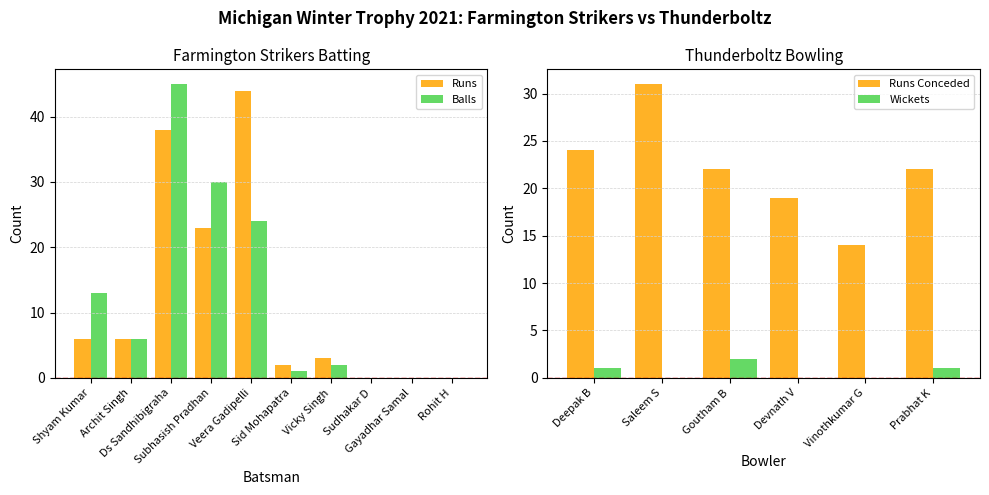

Rank the series by their maximum value, from highest to lowest.

Farmington Strikers Balls, Farmington Strikers Runs